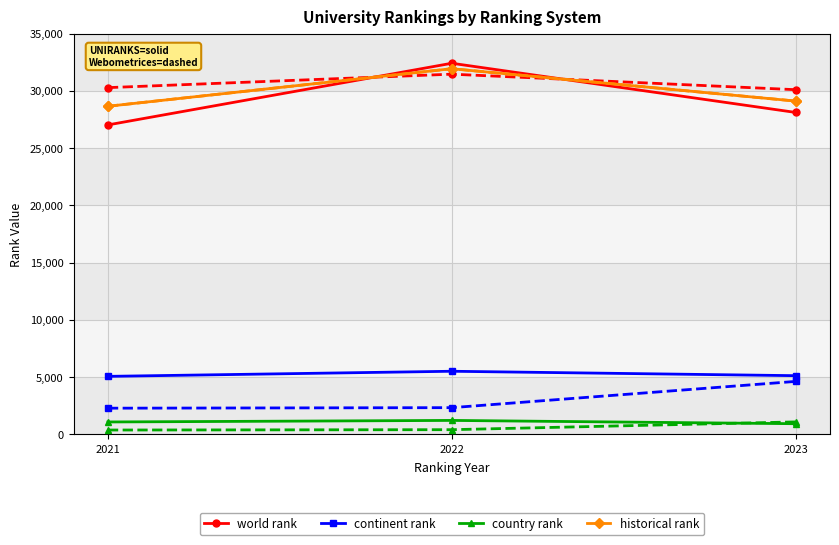

What value does the continent rank series have at 2021, to the nearest 5?

5075